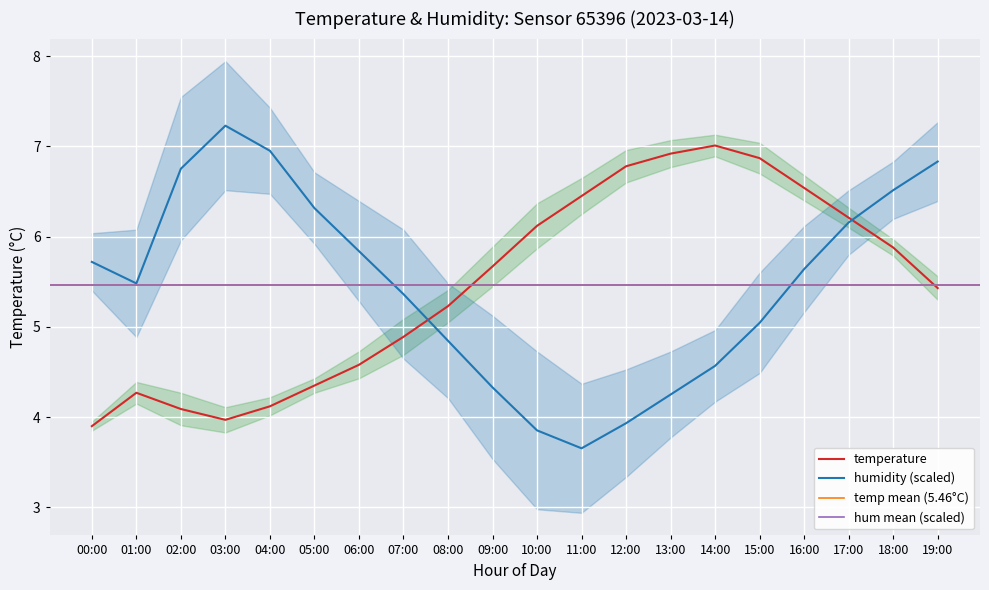

What is the difference between the temperature values at 00:00 and 12:00?

2.9